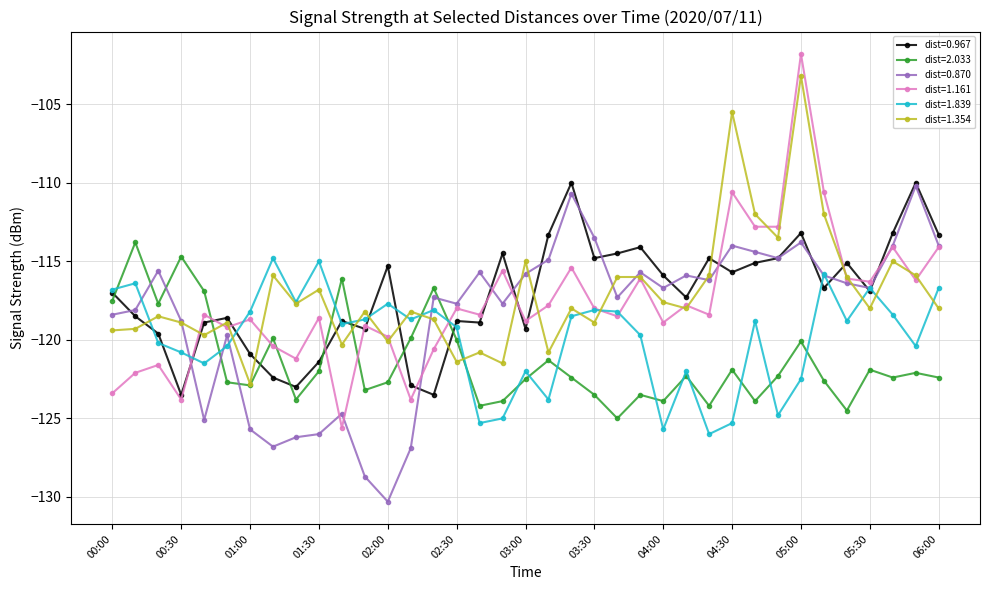

Which series has the widest spread of values?

dist=1.161